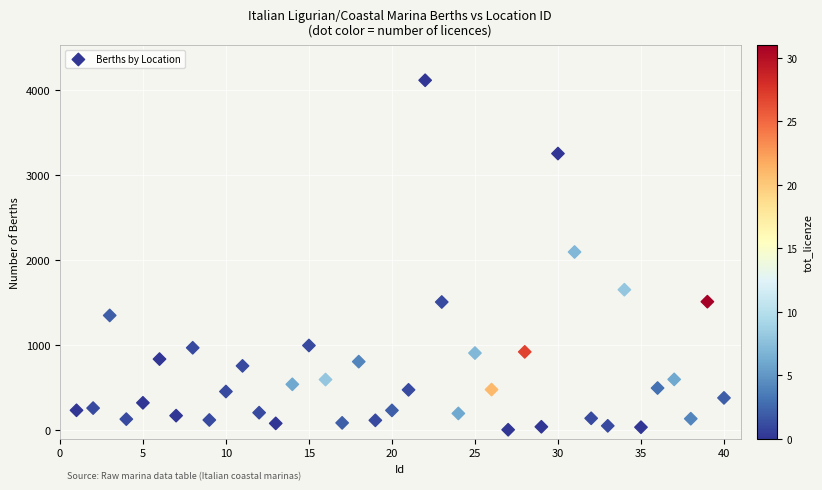

What is the range of X values (max minus min)?

39